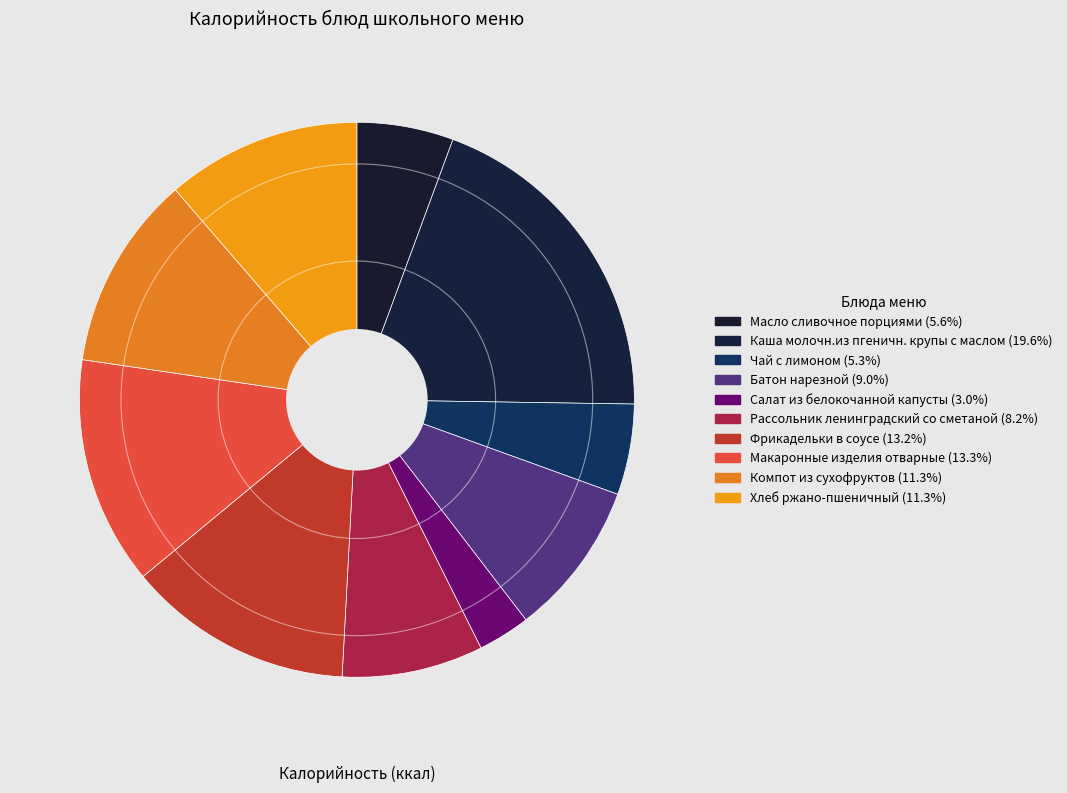

Count the number of slices in the pie.

10